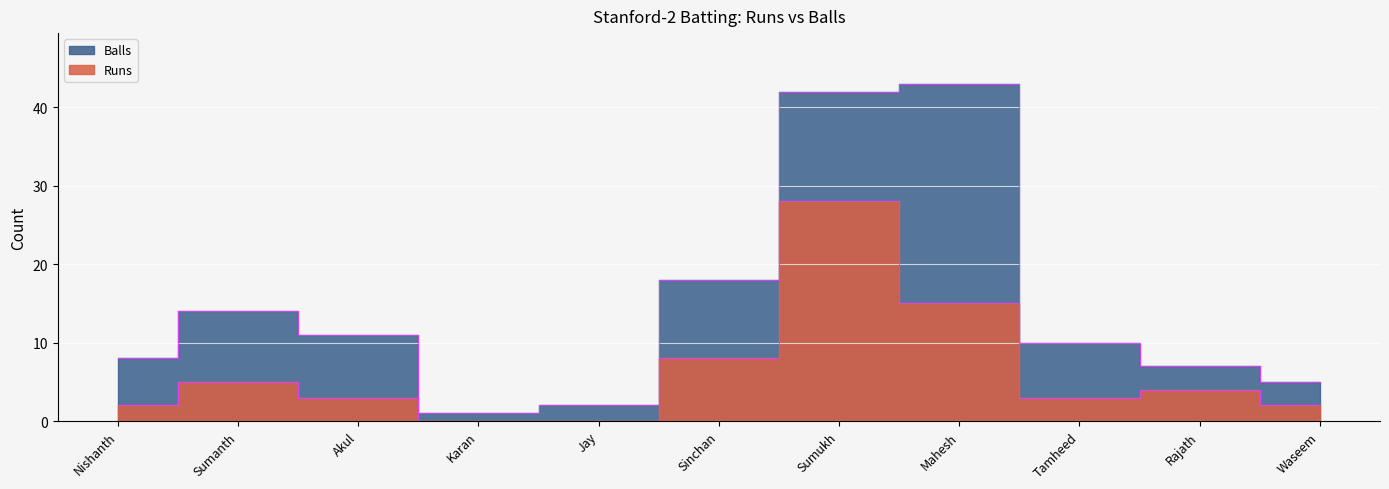

Which series has the largest total across all categories?

Balls